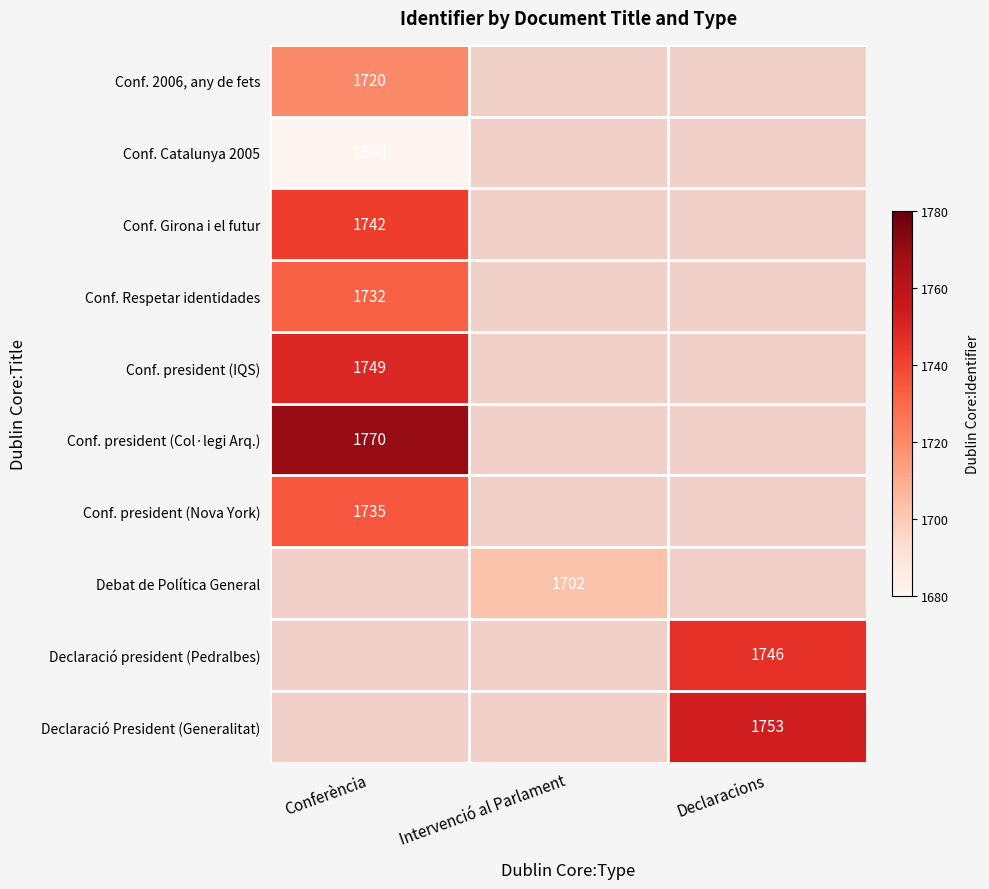

The Conf. president (IQS) series shows 1749 at Conferència. True or false?

True